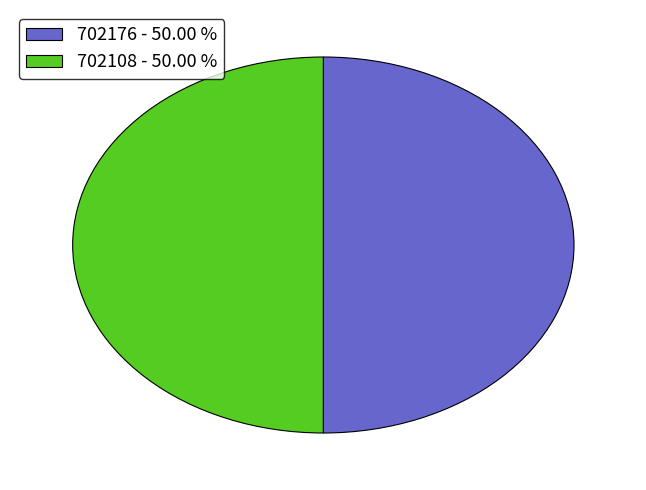

Combined, do 702176 - 50.00 % and 702108 - 50.00 % account for over 50%?

Yes